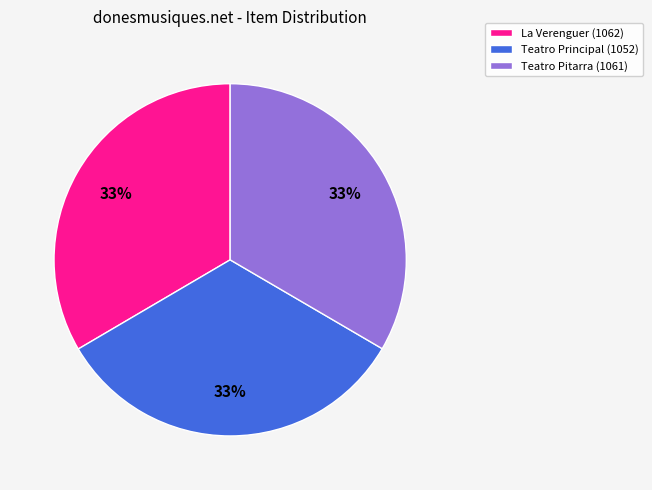

To the nearest percent, what portion does Teatro Principal (1052) represent?

33%